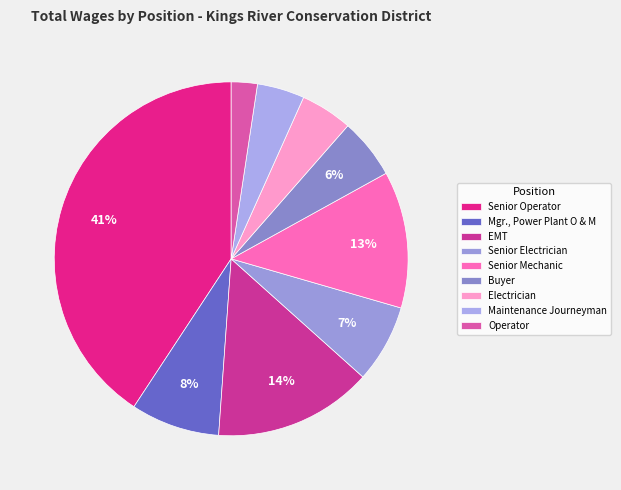

Between Senior Mechanic and Electrician, which is larger?

Senior Mechanic